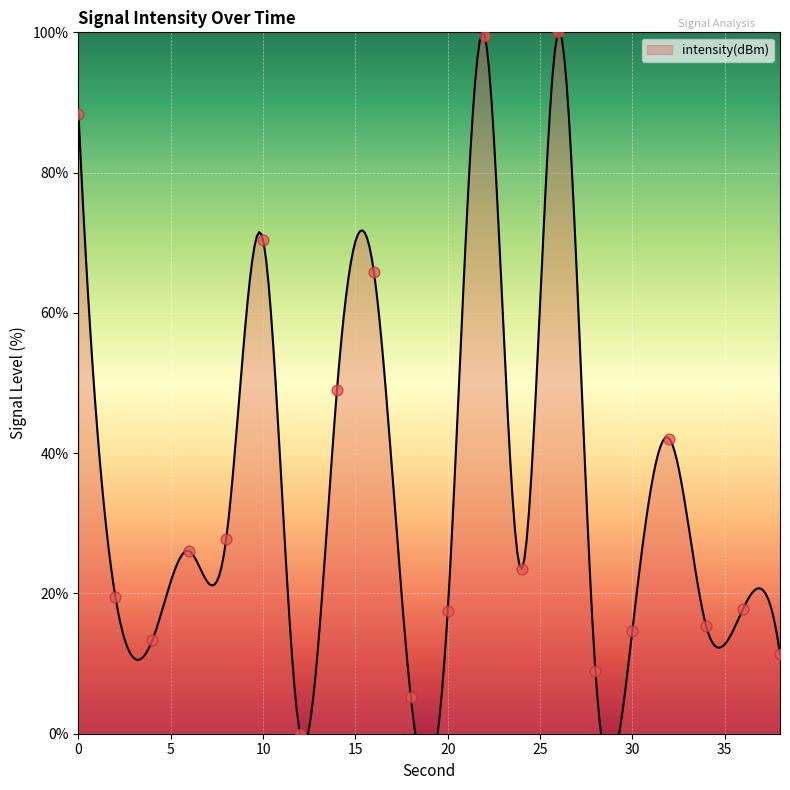

What is the change in value from 8 to 12?

-27.7